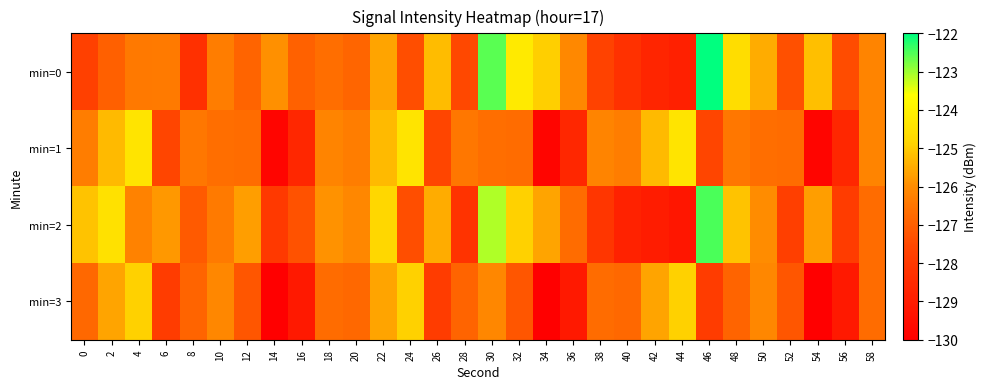

Which series has the largest range (max minus min)?

min=0